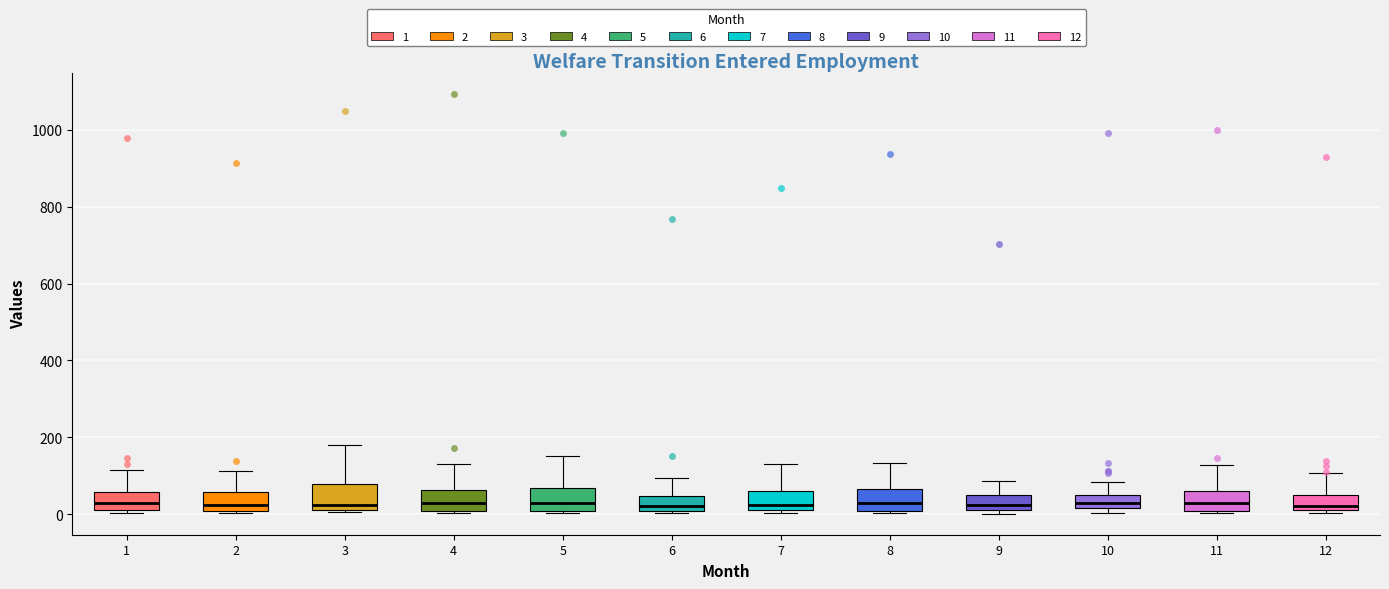

Where is the lower edge of the box at x = 9 on the y-axis? The values are not printed on the chart, so give them approximately, as read against the axis.

20